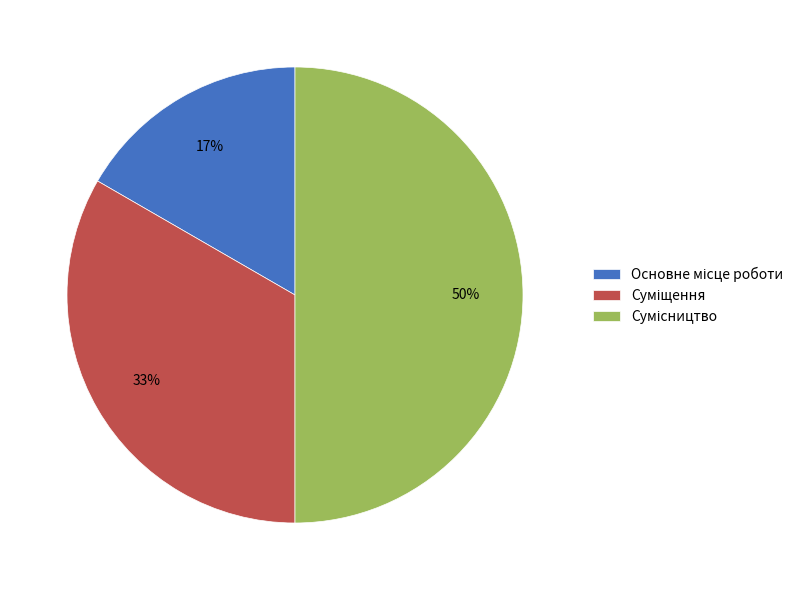

To the nearest percent, what is the average slice percentage?

33%